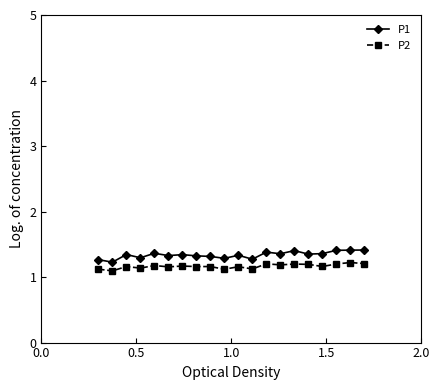

What are all the series names shown in the legend?

P1, P2